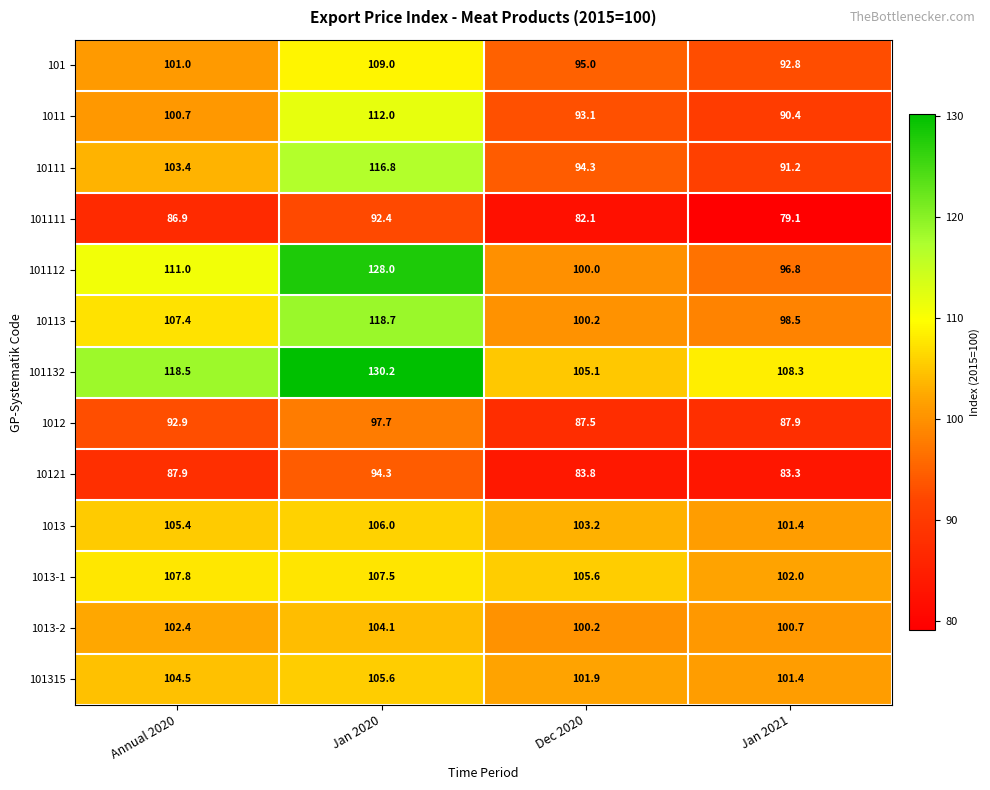

What is the total value across all series at Jan 2020?

1422.3